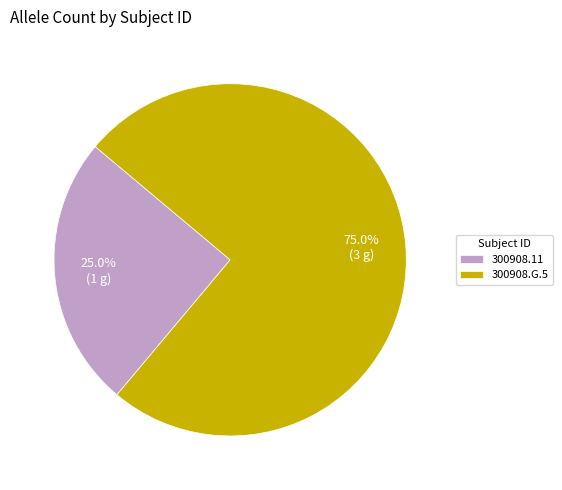

What is the largest slice in the pie chart?

300908.G.5